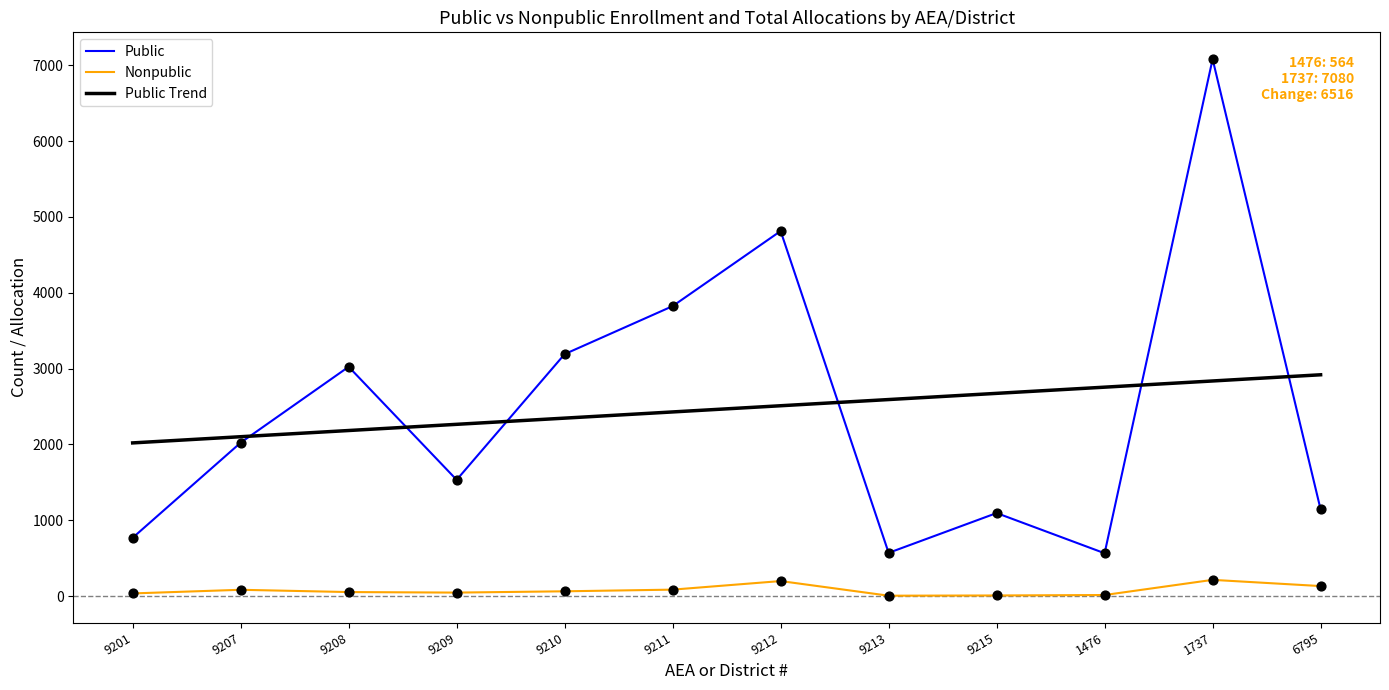

At which category is the sum across all series the highest?

1737